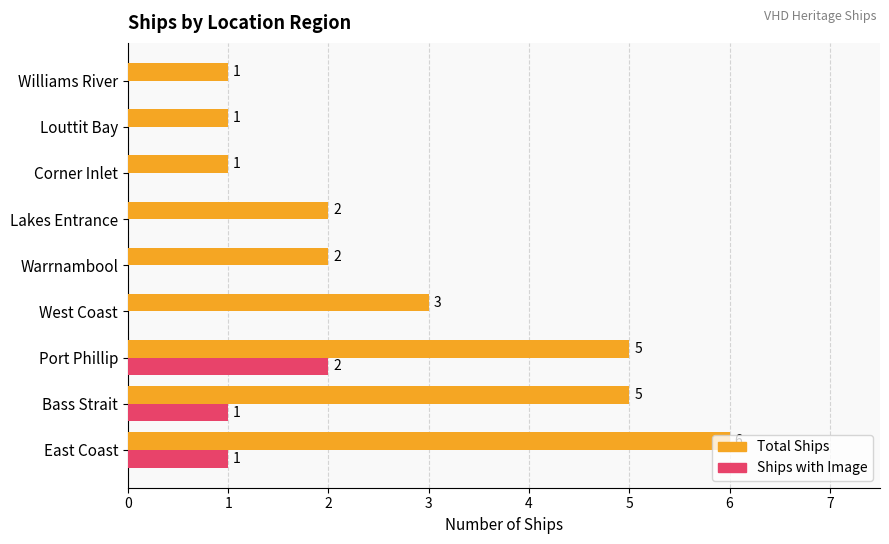

What is the maximum value shown in the chart?

6